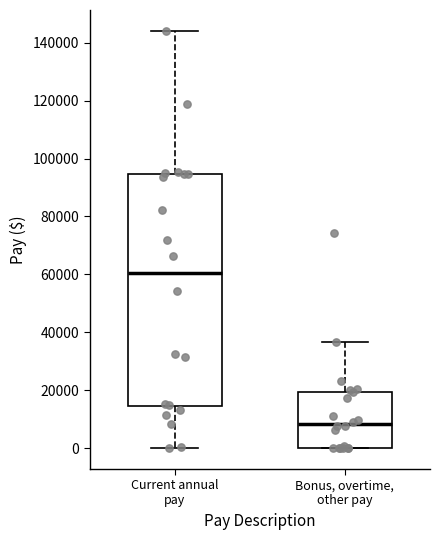

Which box has the highest median line?

Current annual pay